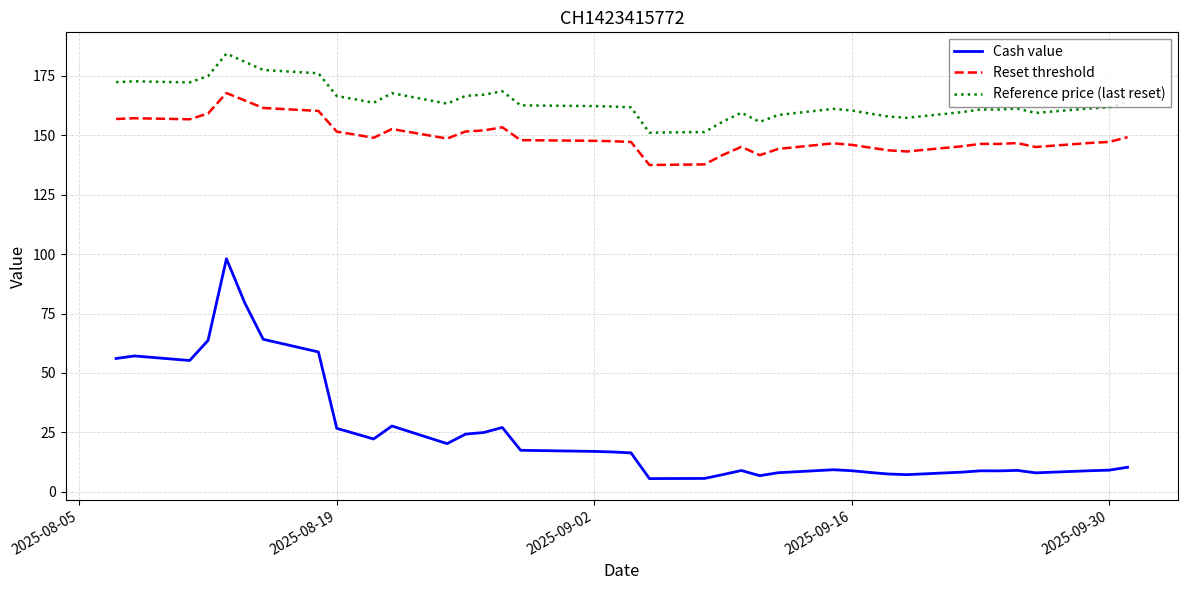

What is the maximum value for Reference price (last reset)?

184.4